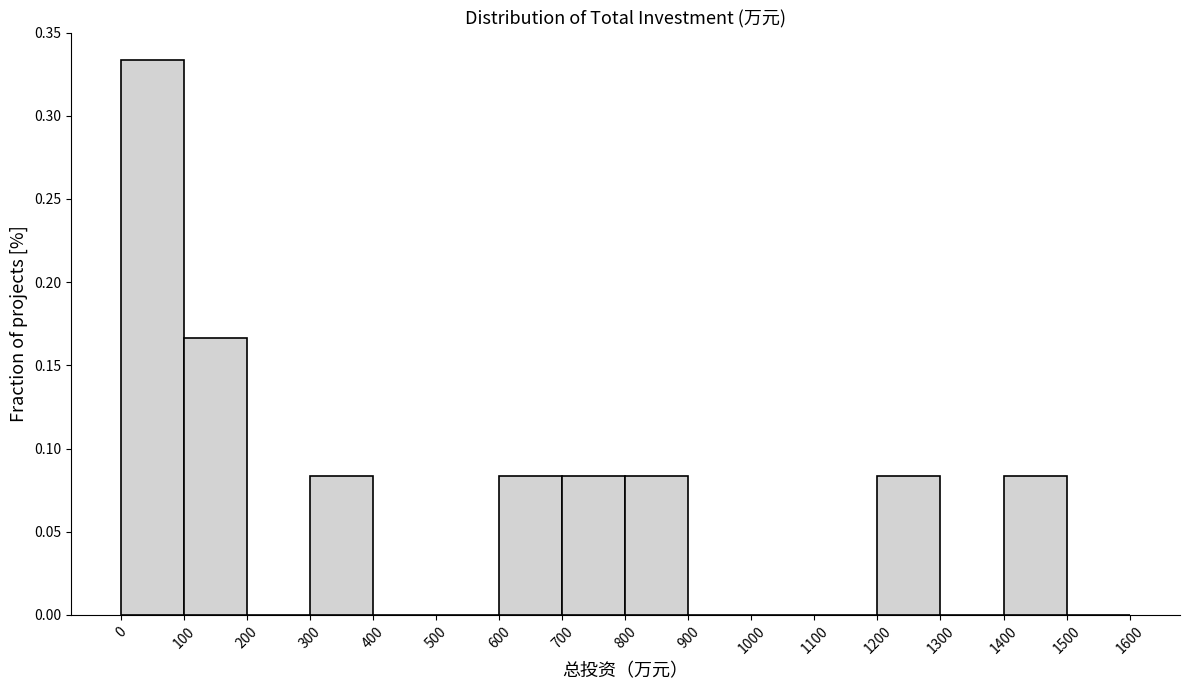

Reading left to right, list every bar in this chart as the range it spans on the x-axis followed by its height. The values are not printed on the chart, so give them approximately, as read against the axis.

0 to 100: 0.335
100 to 200: 0.165
200 to 300: 0
300 to 400: 0.085
400 to 500: 0
500 to 600: 0
600 to 700: 0.085
700 to 800: 0.085
800 to 900: 0.085
900 to 1000: 0
1000 to 1100: 0
1100 to 1200: 0
1200 to 1300: 0.085
1300 to 1400: 0
1400 to 1500: 0.085
1500 to 1600: 0